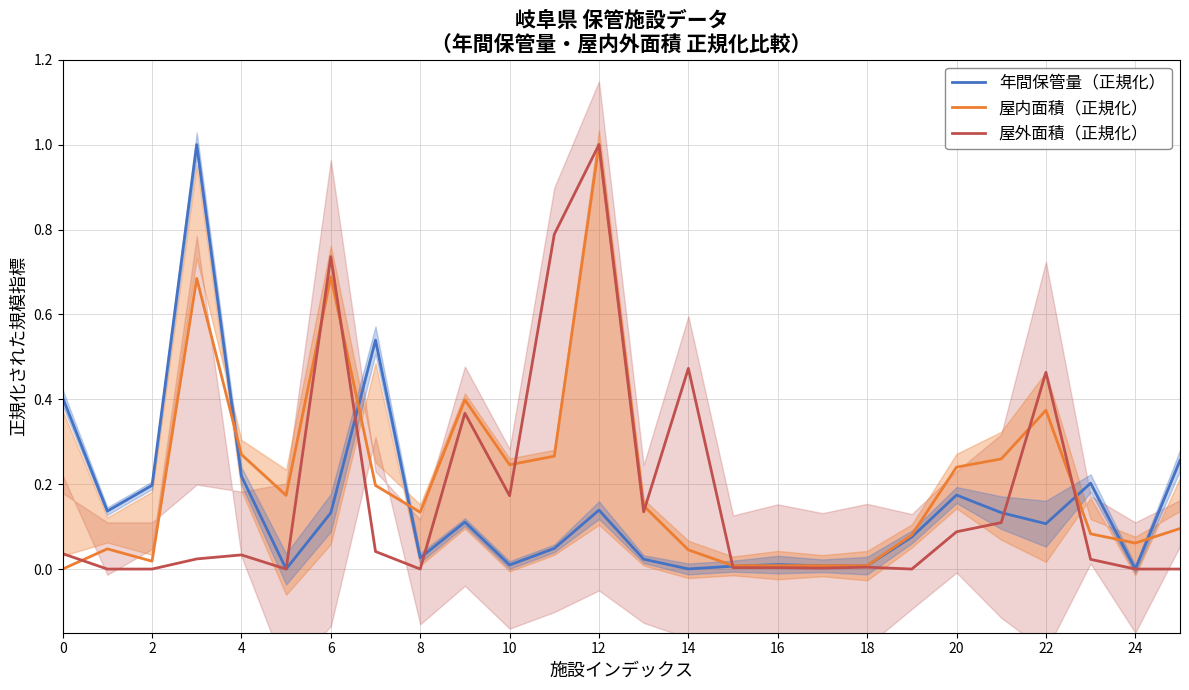

Is it true that 年間保管量（正規化） equals 0.0 at 6?

False